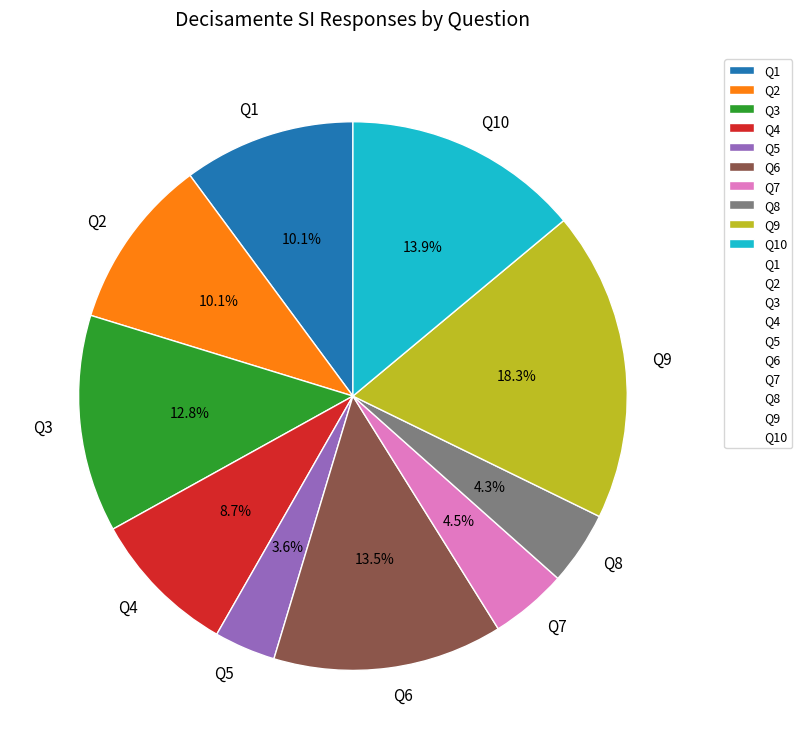

Is Q5 the majority of the pie?

No